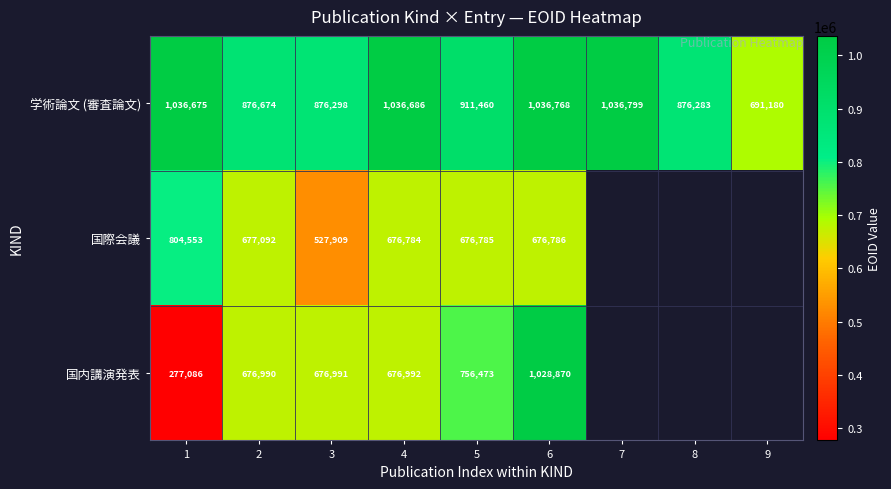

Where does the 学術論文 (審査論文) series first go above 911460?

1